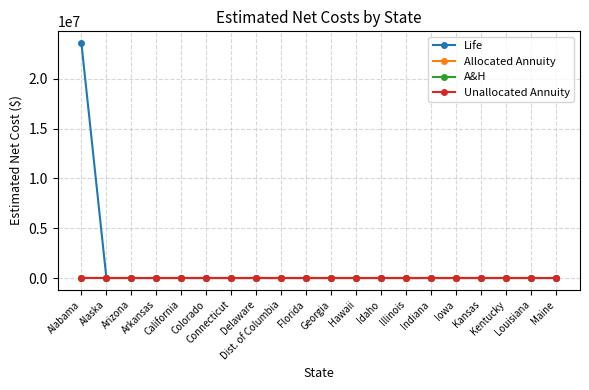

What is the label of the 17th point from the left?

Kansas